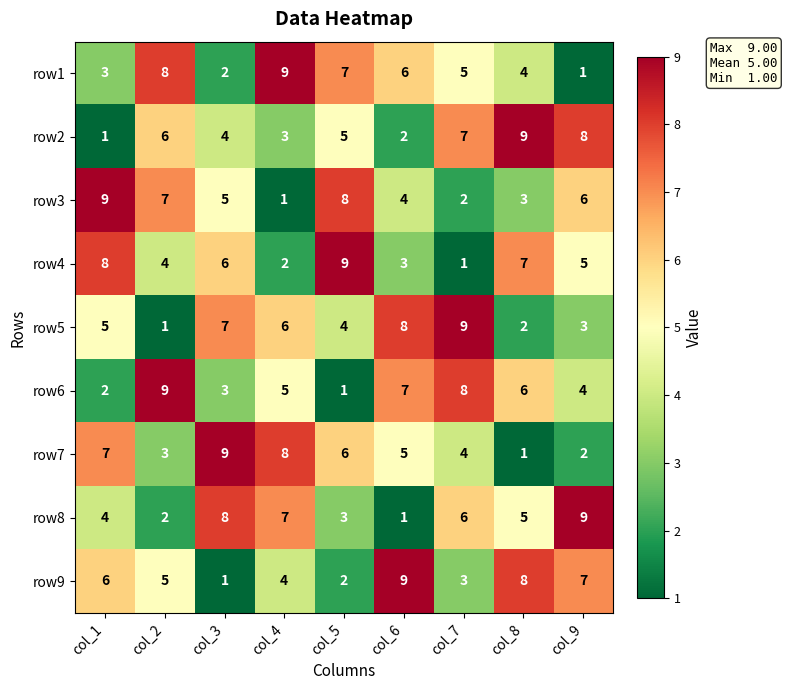

How many row5 values are between 3 and 7?

5